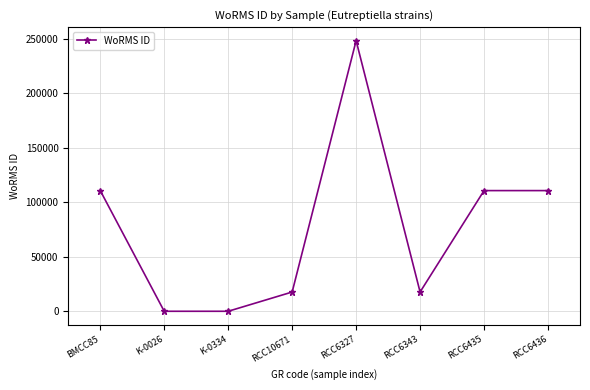

The chart shows a value of 158431 at RCC6435. True or false?

False